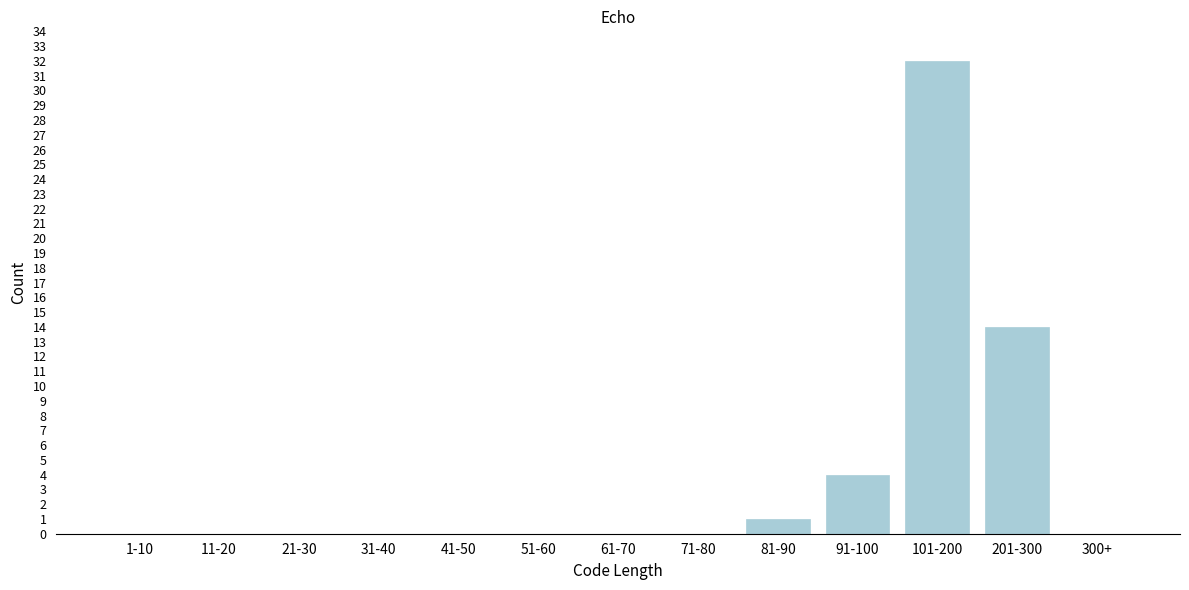

Reading right to left, what are all the values shown in this chart?

300+=0	201-300=14	101-200=32	91-100=4	81-90=1	71-80=0	61-70=0	51-60=0	41-50=0	31-40=0	21-30=0	11-20=0	1-10=0